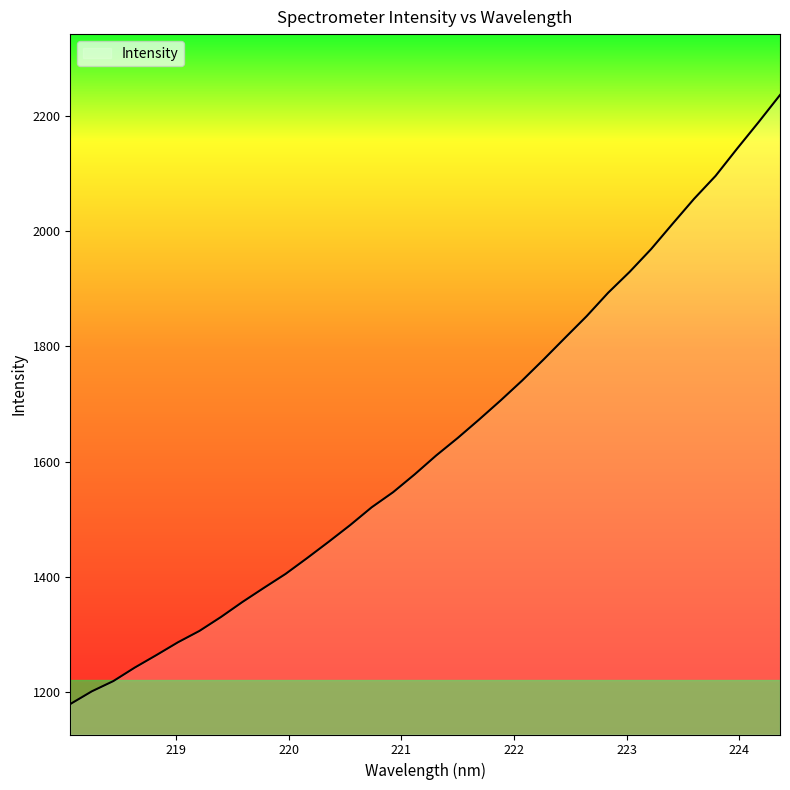

What is the greatest value displayed?

2236.1